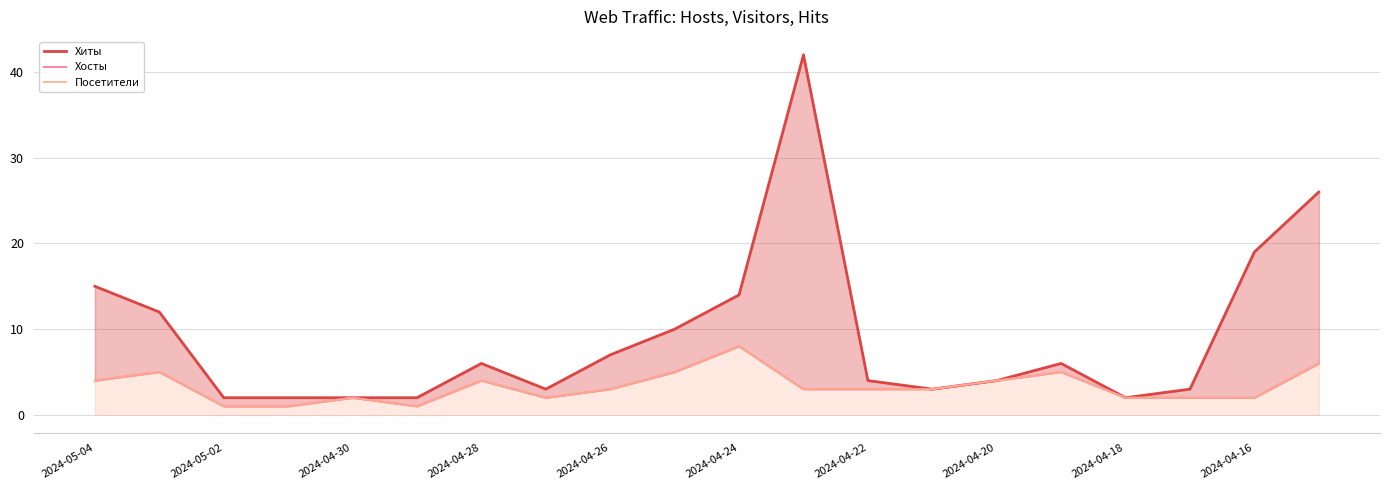

True or false: Посетители has more than 2 interior local peaks.

True